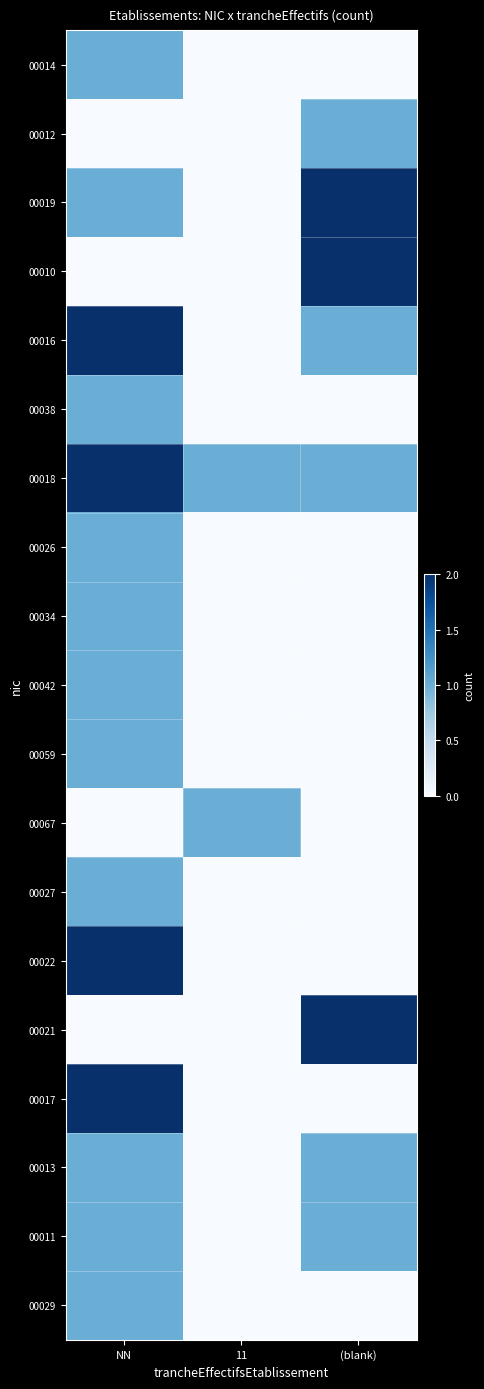

Which has a higher value, 11 or (blank)?

11